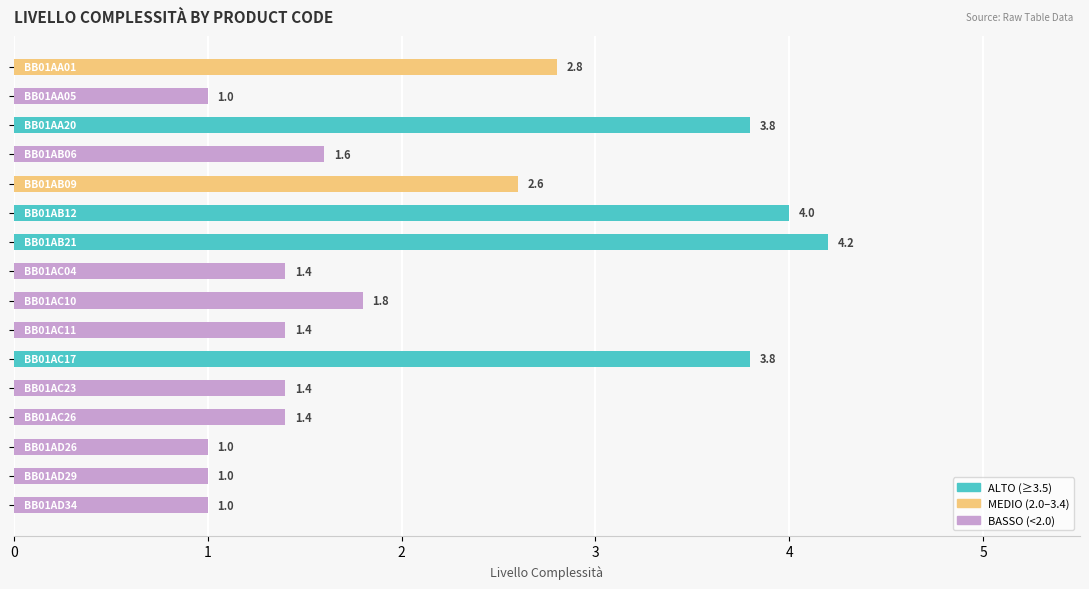

Reading top to bottom, list all the values displayed in this chart.

2.8	1.0	3.8	1.6	2.6	4.0	4.2	1.4	1.8	1.4	3.8	1.4	1.4	1.0	1.0	1.0